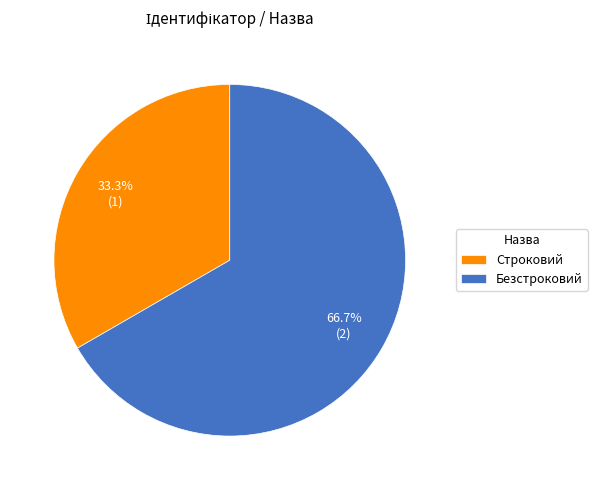

Combined, what portion of the pie is Строковий and Безстроковий?

100.0%